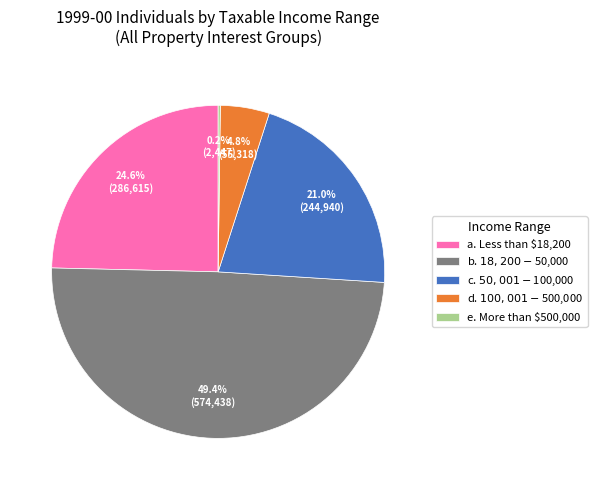

True or false: a. Less than $18,200 accounts for 17% of the total.

False